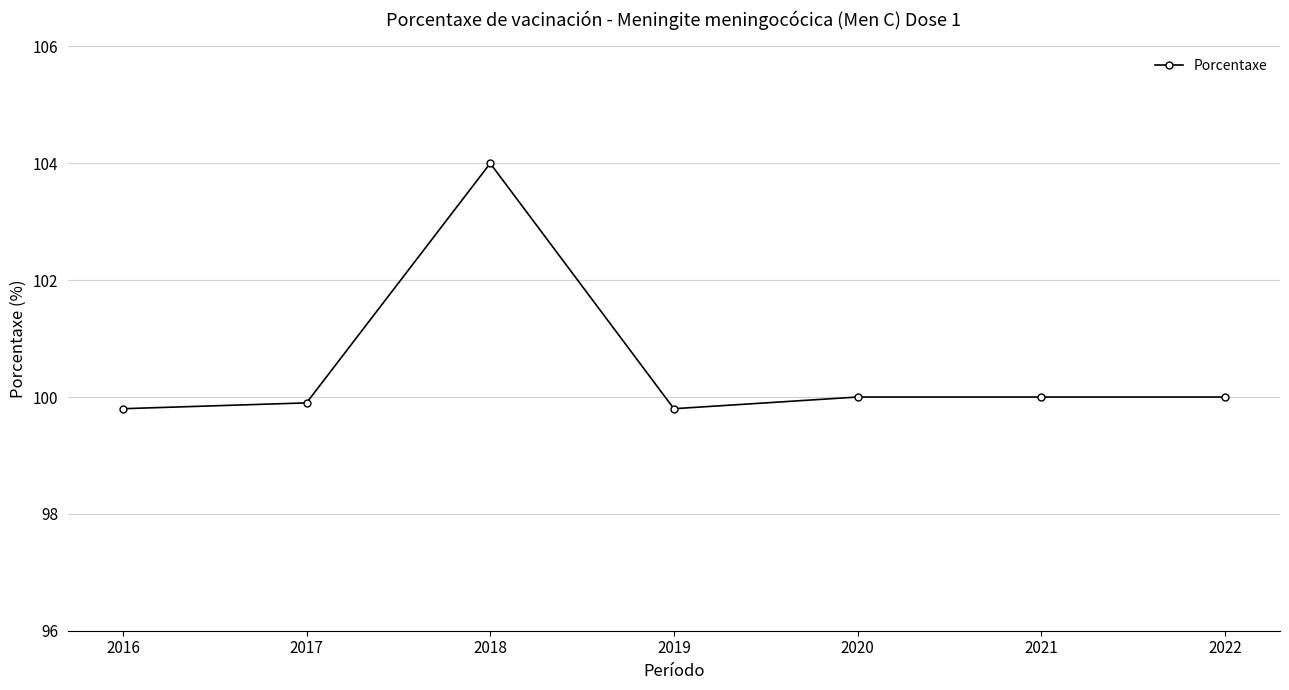

True or false: the data shows 160.6 at 2022.

False